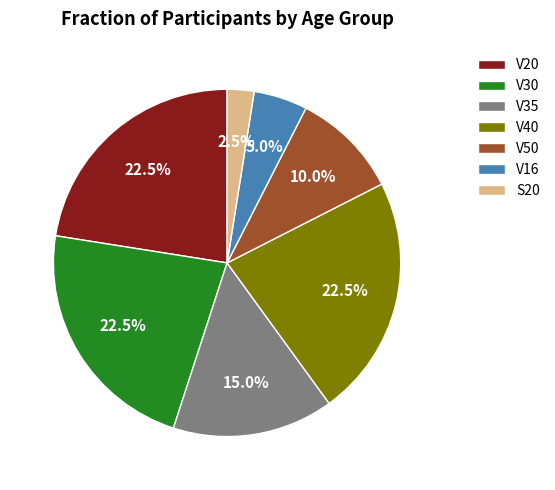

Do V20 and V16 together represent more than half of the pie?

No